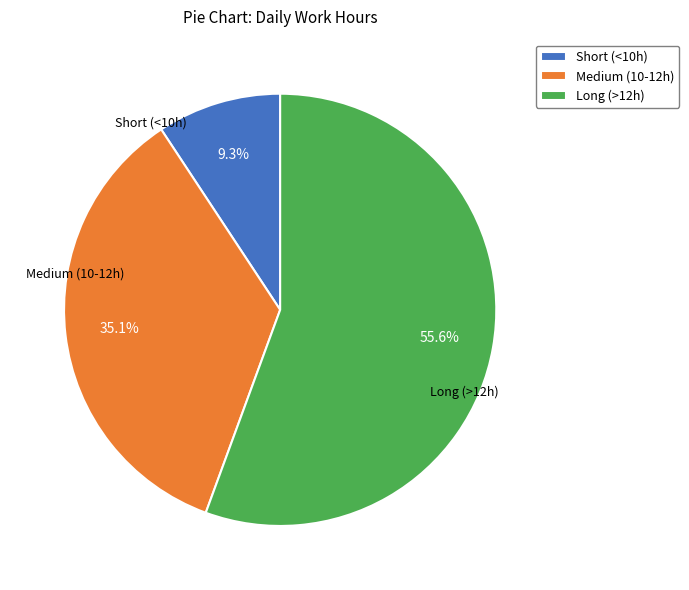

Is there any slice that represents more than half of the pie?

Yes